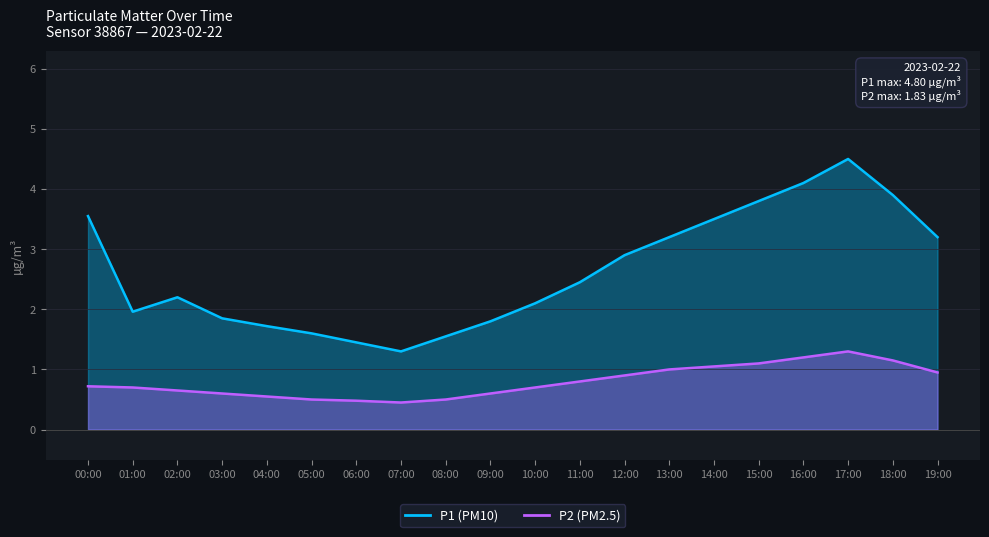

Where is the first local minimum for P2?

07:00